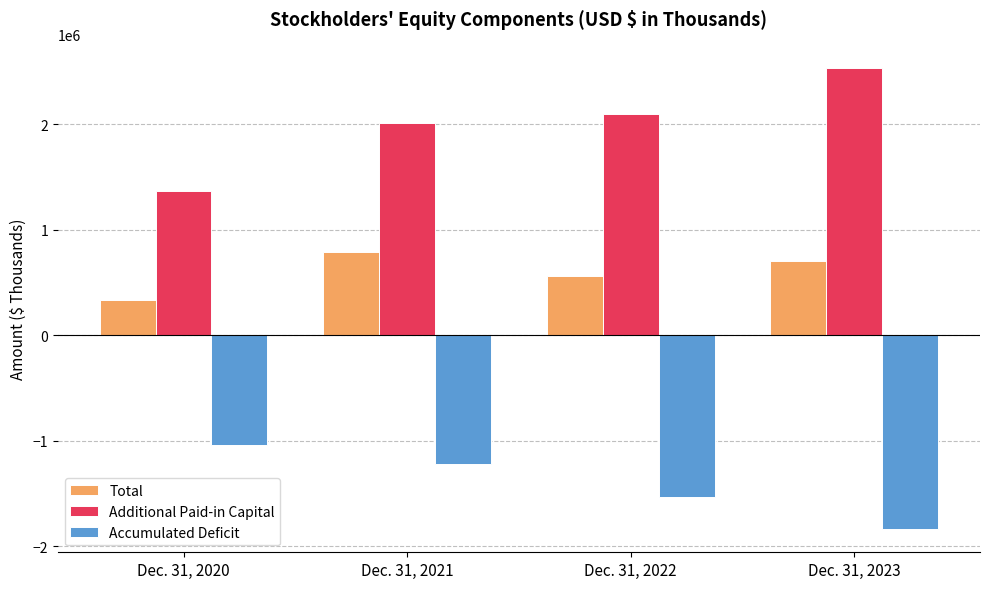

What is the average value of the Additional Paid-in Capital series?

2005426